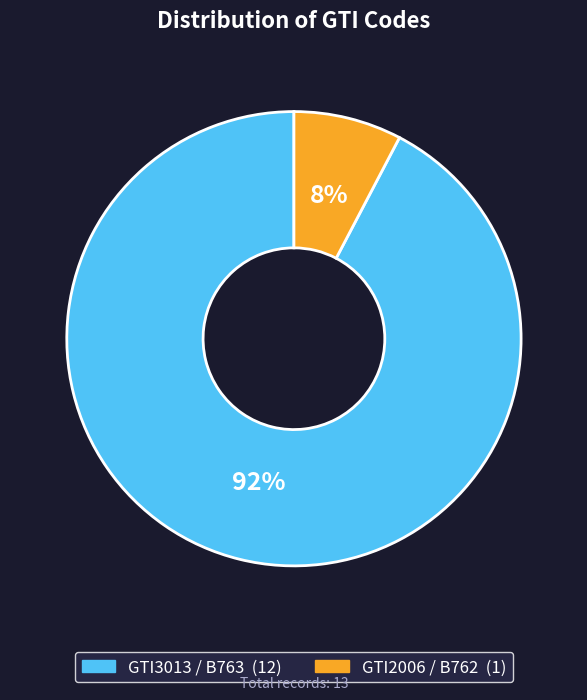

Rank the categories by value from lowest to highest.

GTI2006, GTI3013